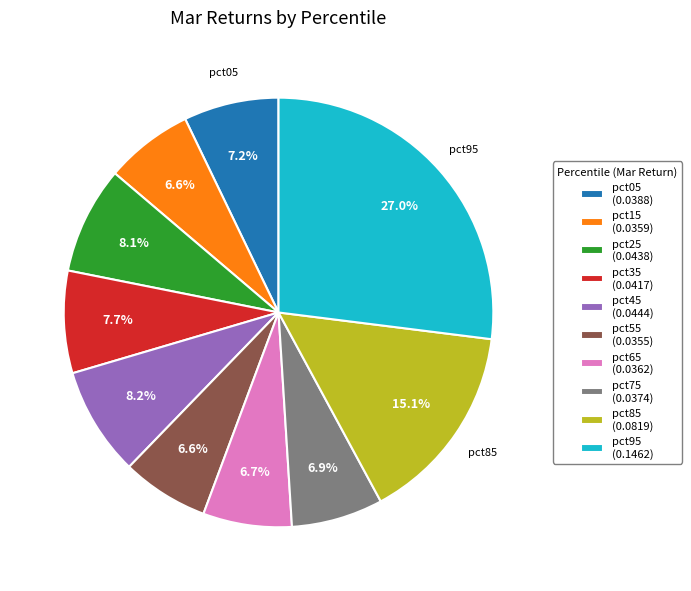

To the nearest percent, what is the difference between the largest and smallest slice percentages?

20%